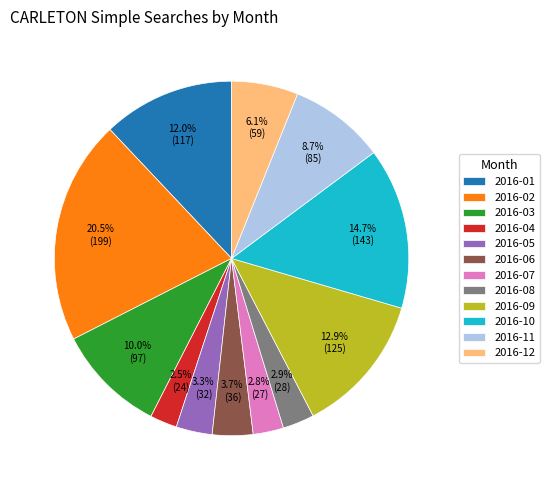

True or false: 2016-10 accounts for 1% of the total.

False